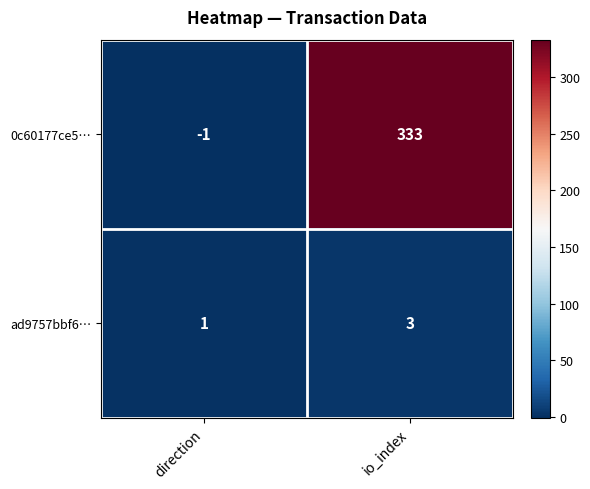

What is the spread (max minus min) of values at direction?

2